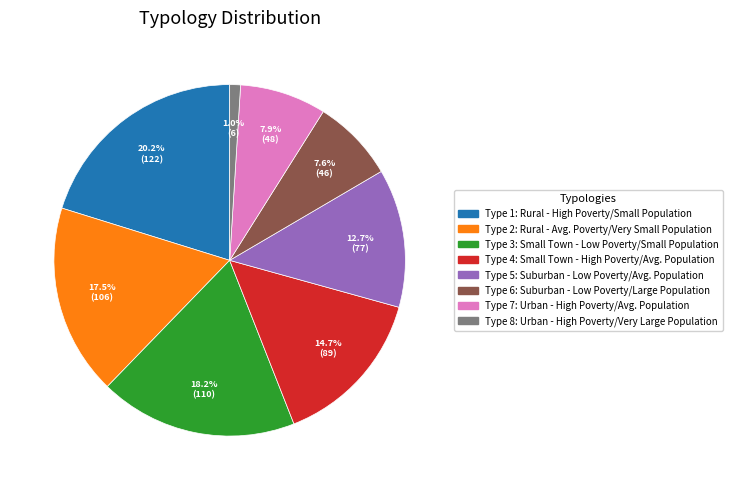

Is there a majority slice in this chart?

No